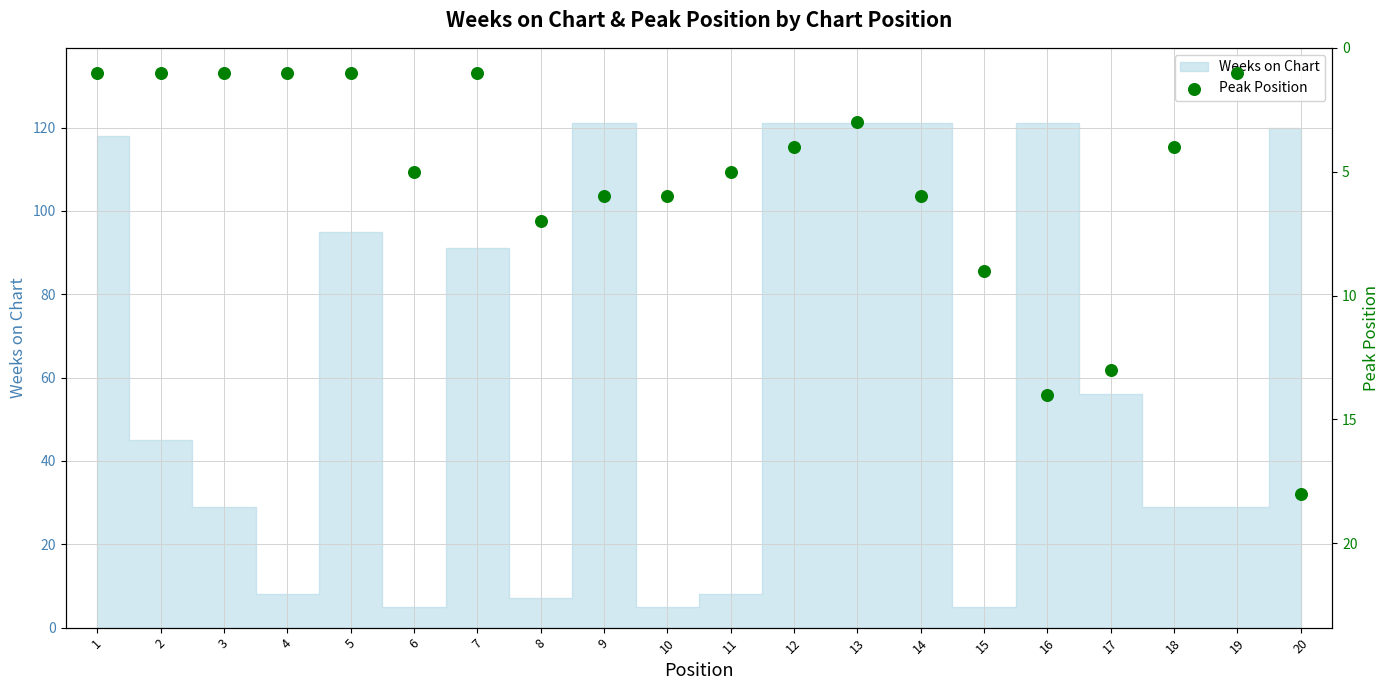

Between 18 and 17, which is larger?

17